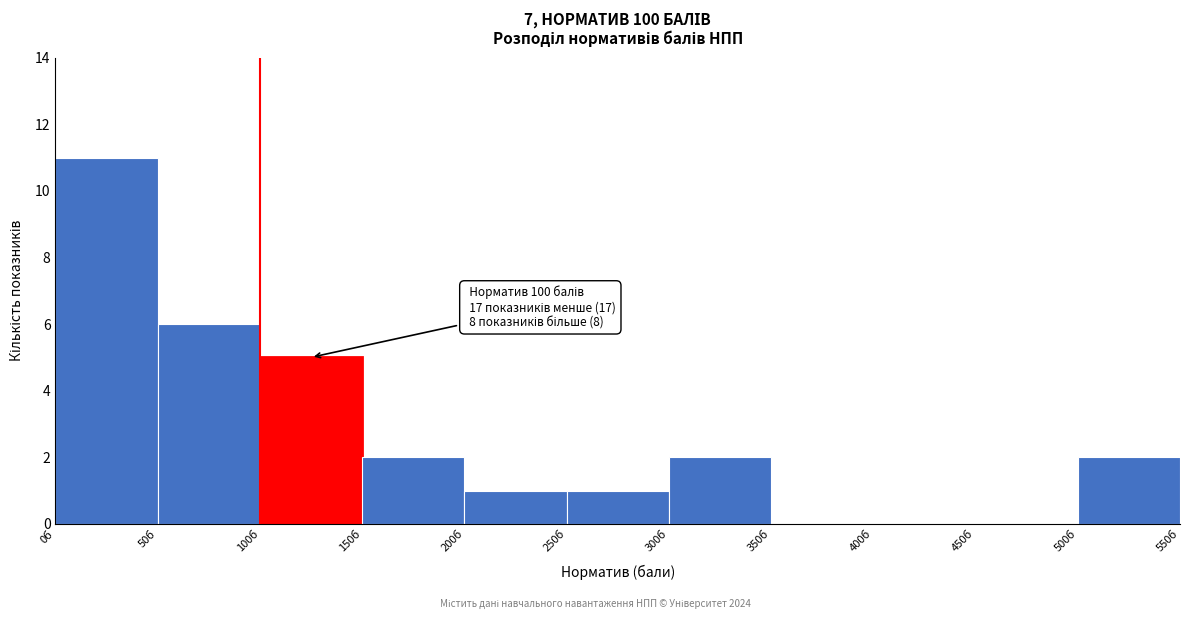

Over which range of the x-axis is the bar tallest?

0 to 50